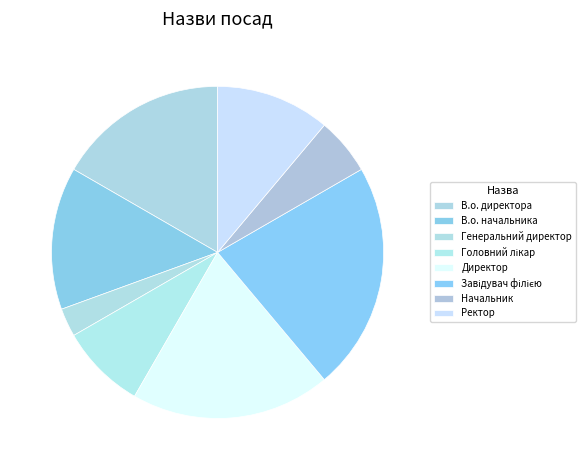

What is the change in value from В.о. начальника to Головний лікар?

-2